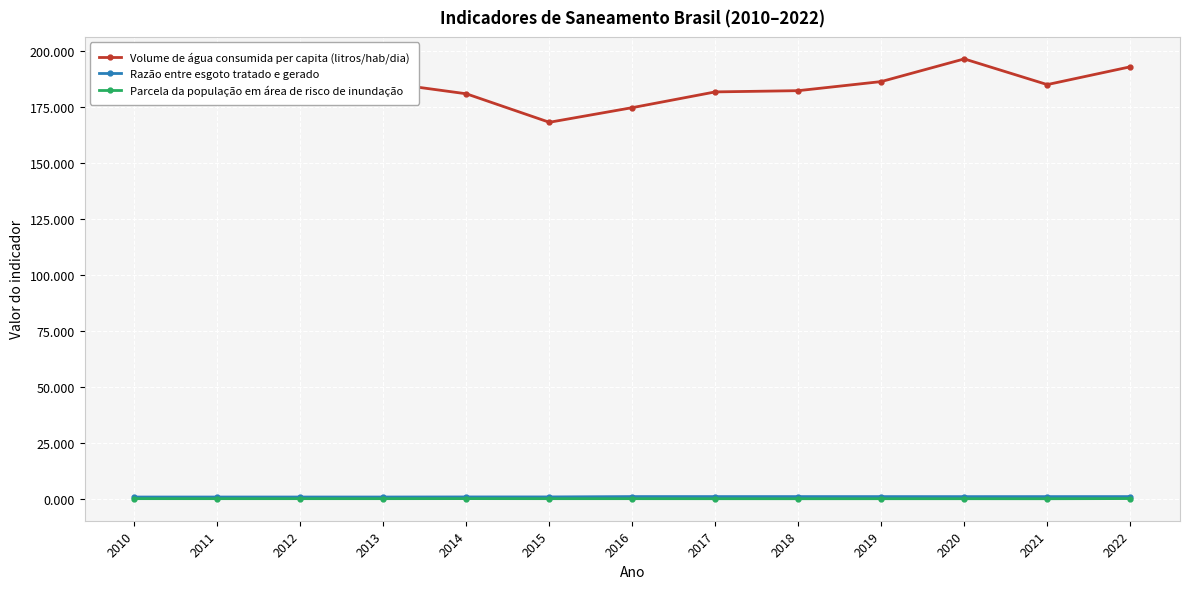

What is the value of the Volume de água consumida per capita (litros/hab/dia) point at the 9th from the left?

182.2